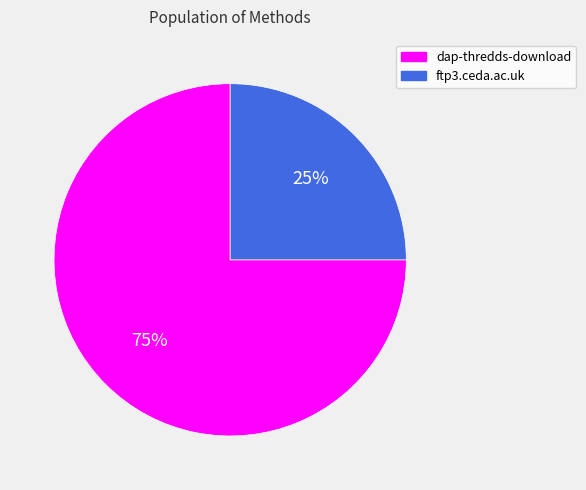

To the nearest percent, what percentage of the pie is ftp3.ceda.ac.uk?

25%